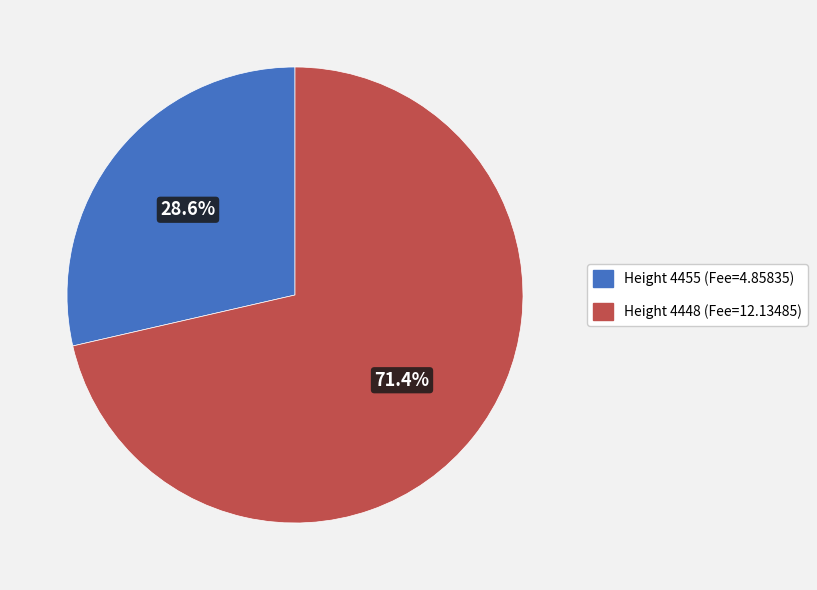

Which has a higher value, Height 4448 (Fee=12.13485) or Height 4455 (Fee=4.85835)?

Height 4448 (Fee=12.13485)